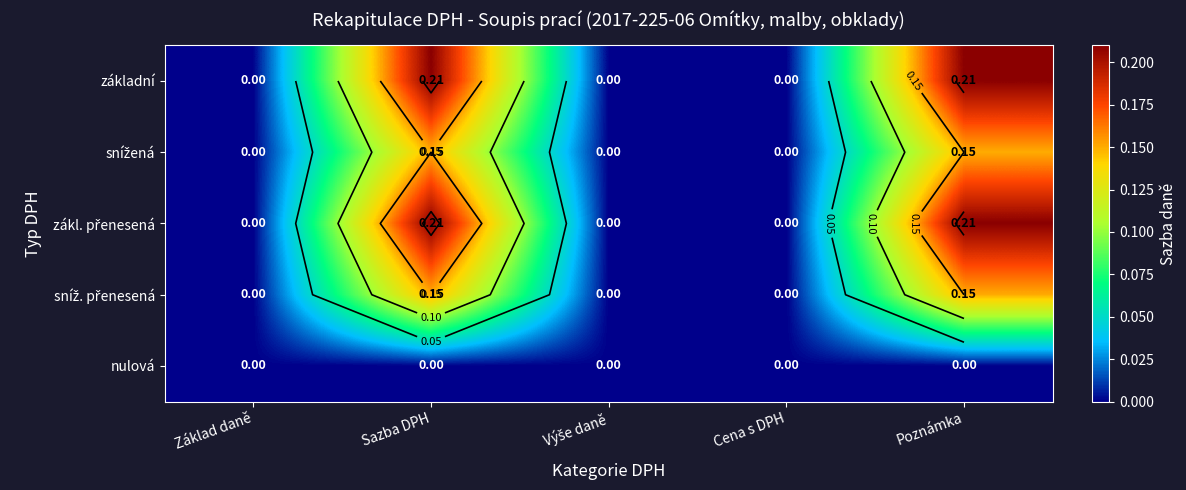

At how many categories does at least one series exceed 0?

2